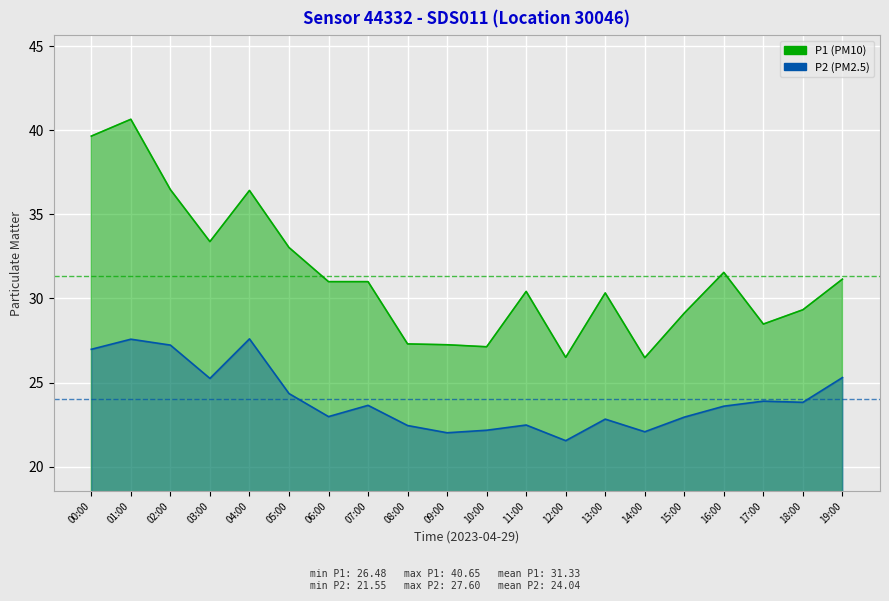

How many interior local valleys does the P1 series have?

5